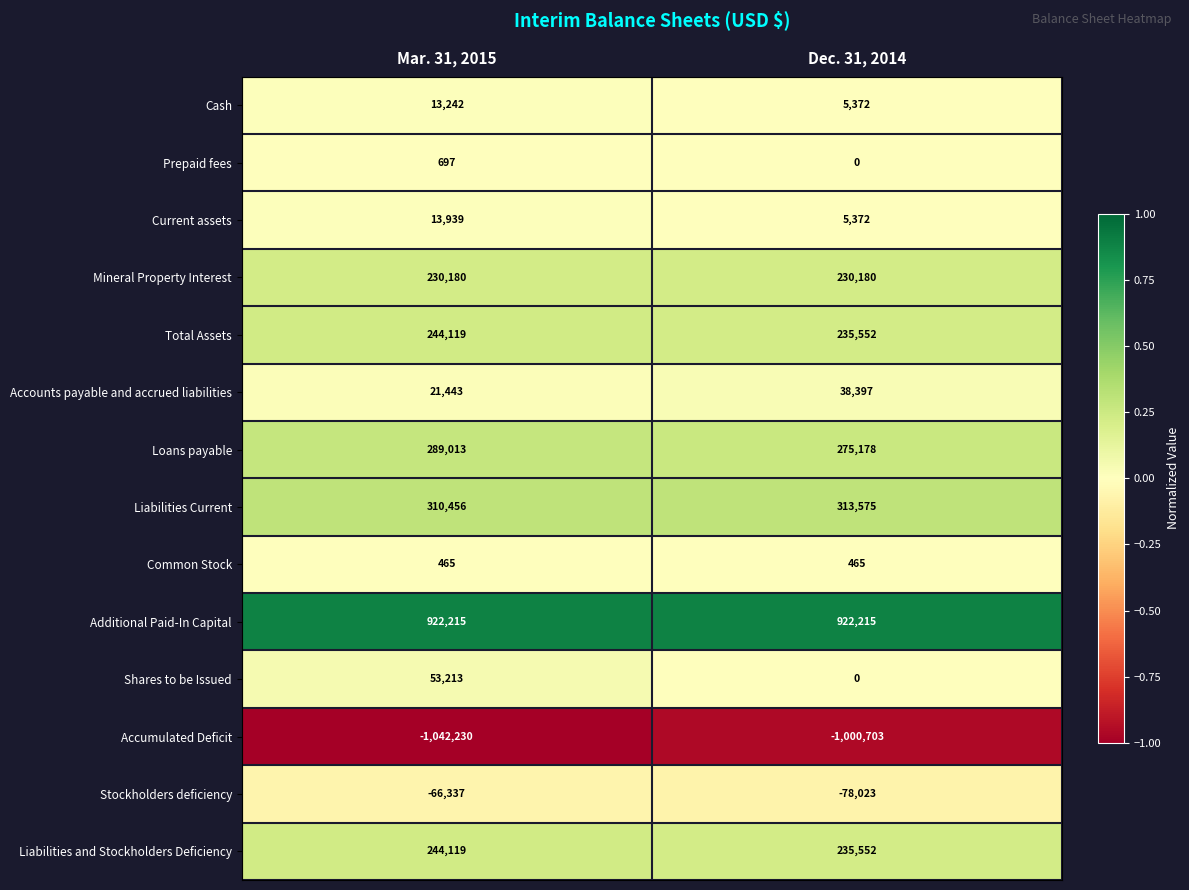

Which series has the largest total across all categories?

Additional Paid-In Capital